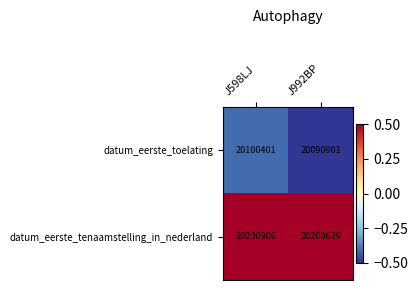

What value does the datum_eerste_tenaamstelling_in_nederland series have at J598LJ, to the nearest 50?

20200900